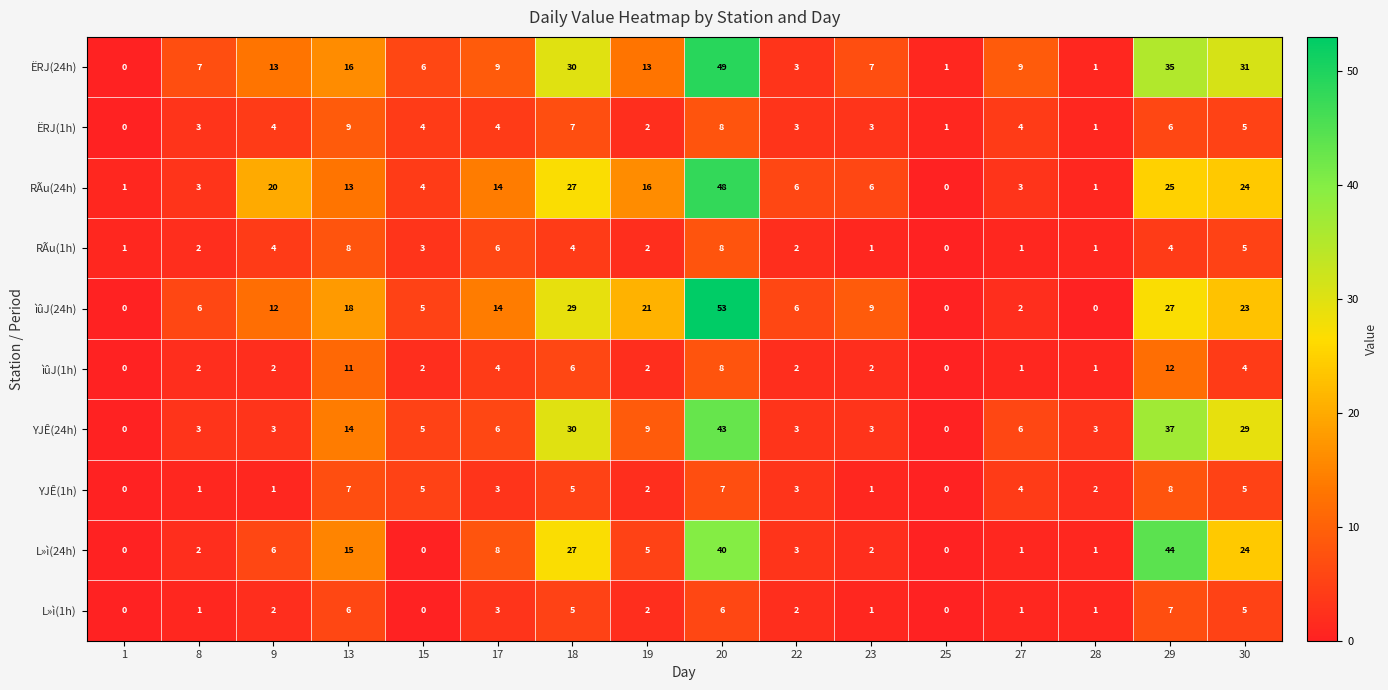

Where does the ËRJ(24h) series first go above 9?

9